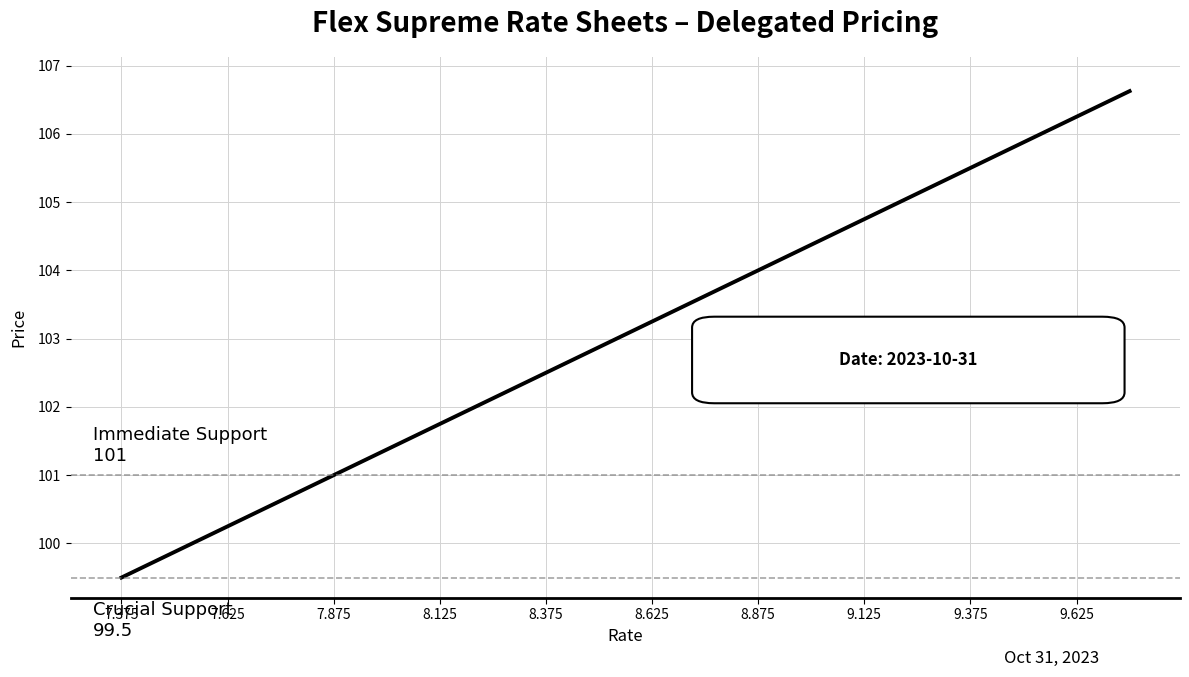

What is the difference between the maximum and minimum values?

7.1